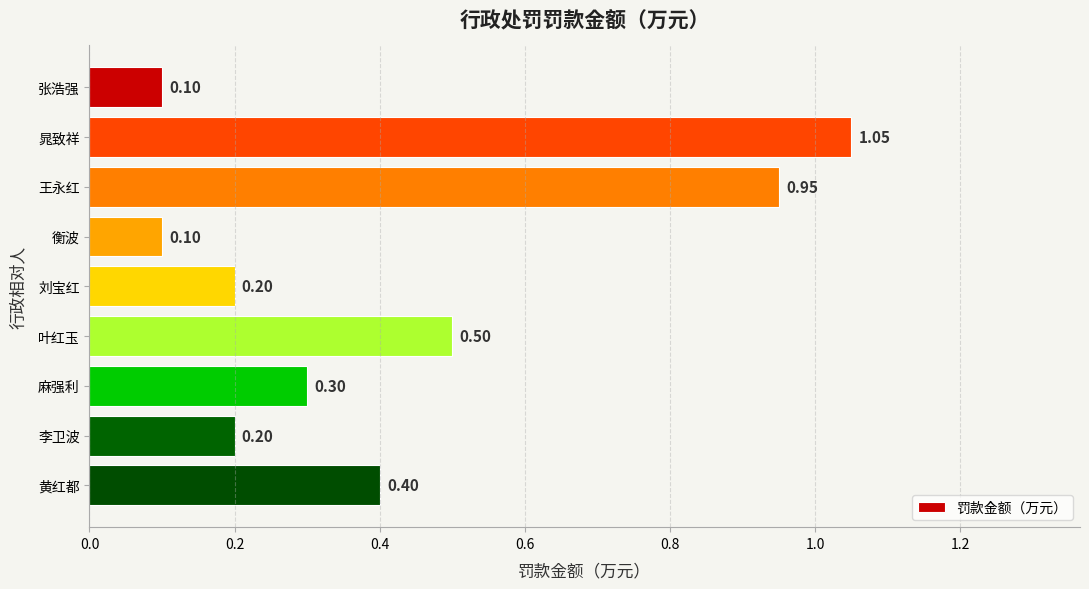

Which label corresponds to the largest value in the chart?

晁致祥